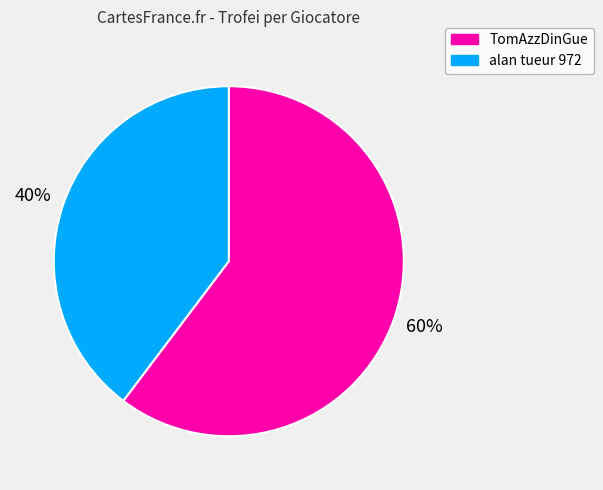

Is it true that alan tueur 972 is 40% of the pie?

True